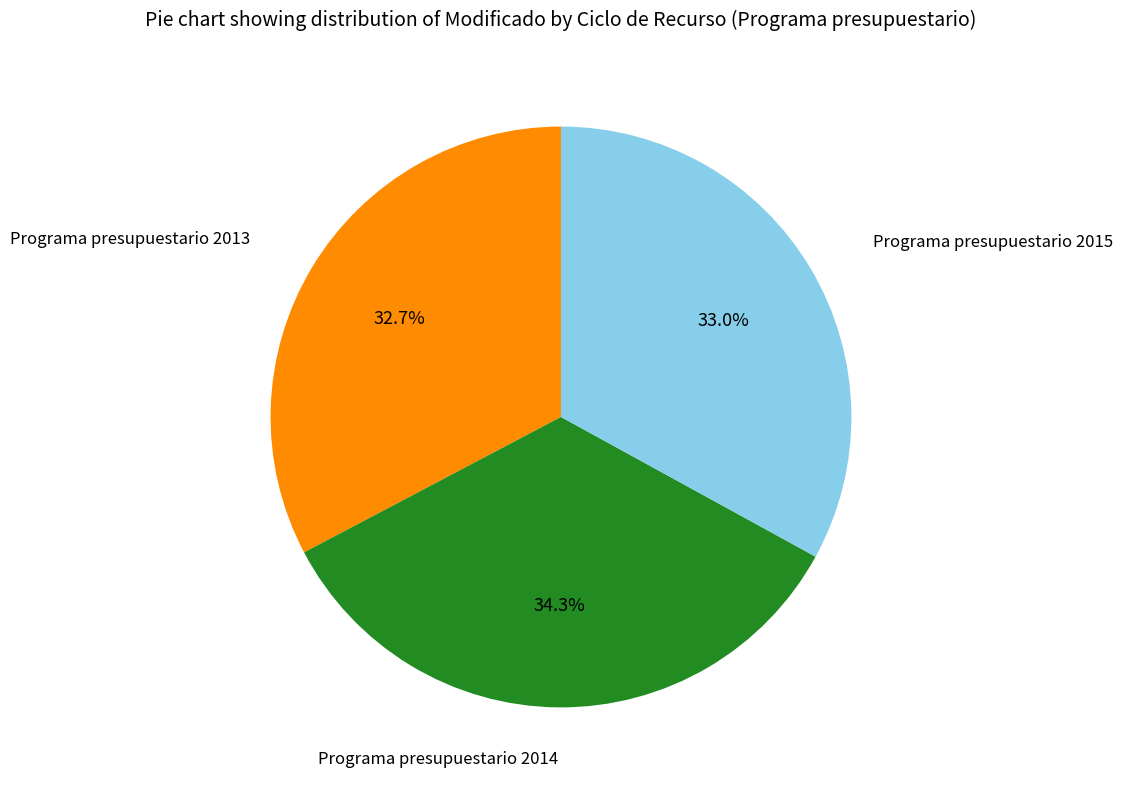

To the nearest percent, what is the average slice percentage?

33%